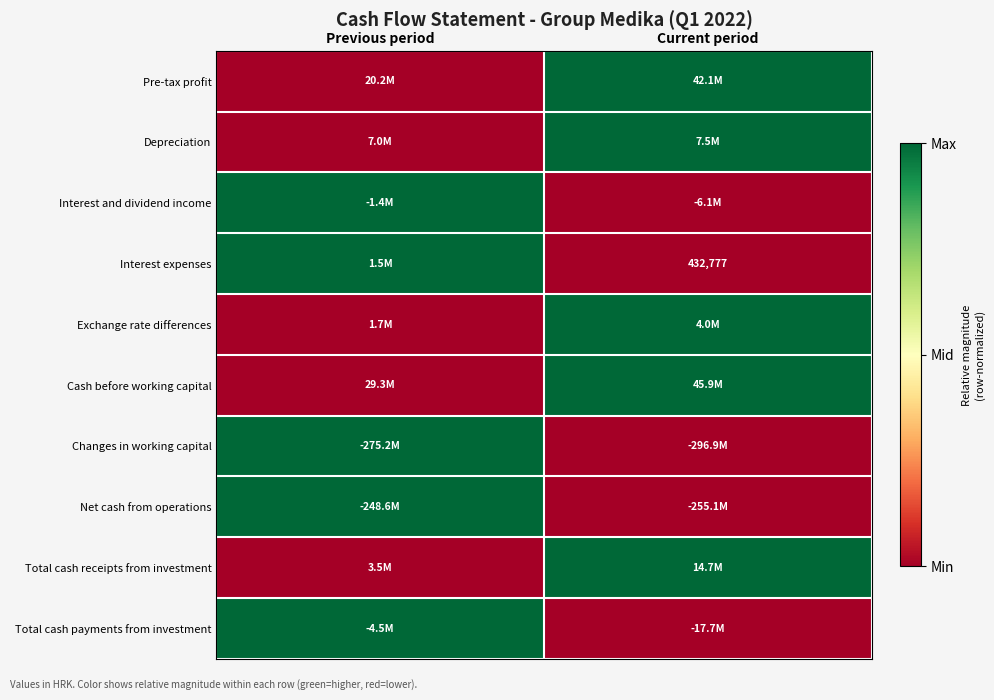

The value of Interest expenses at Current period is 432777. True or false?

True